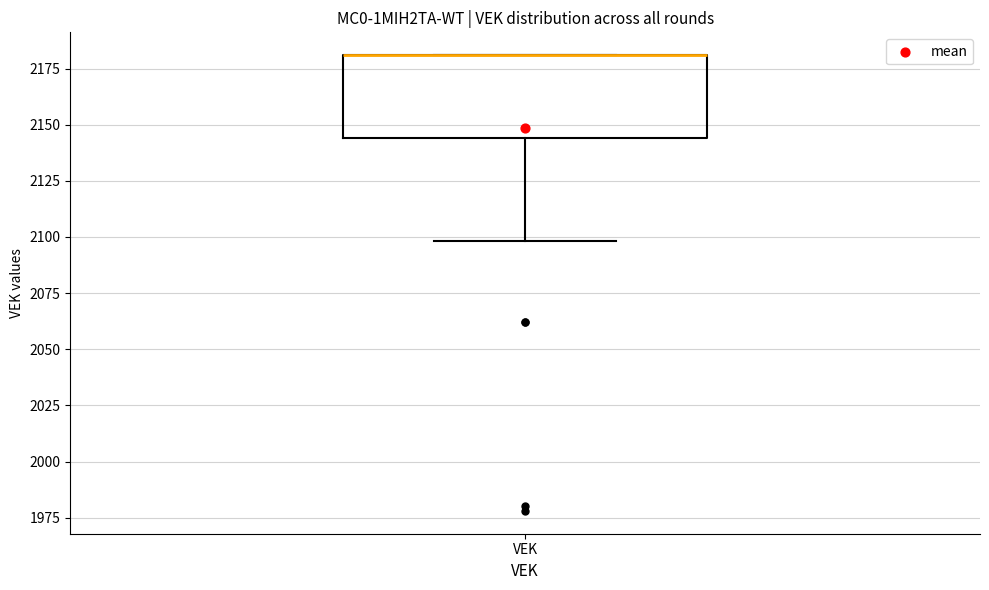

Where is the lower edge of the box for VEK on the y-axis? The values are not printed on the chart, so give them approximately, as read against the axis.

2145